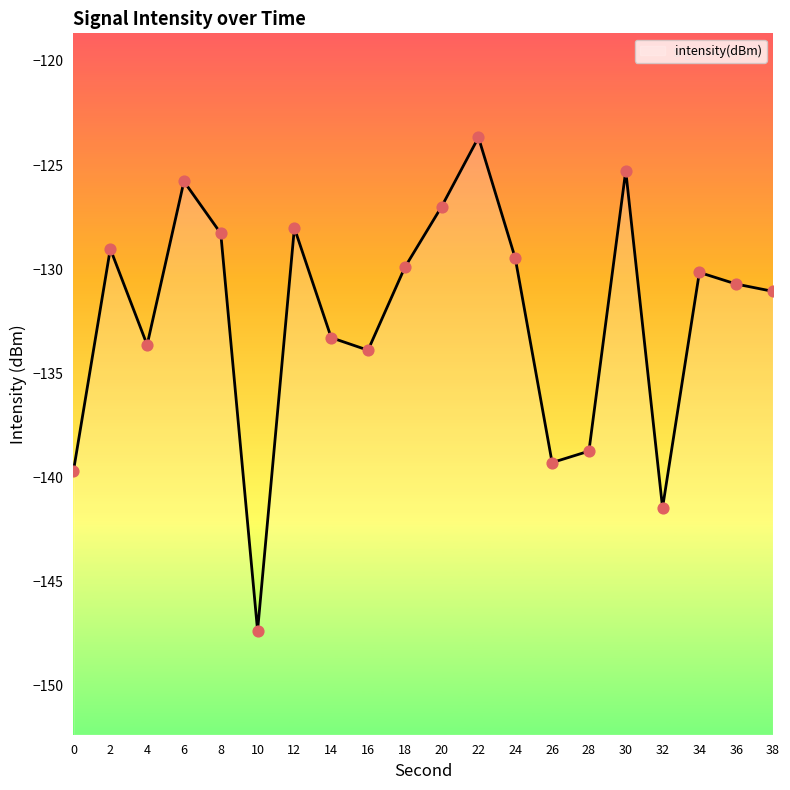

Between 32 and 20, which is larger?

20